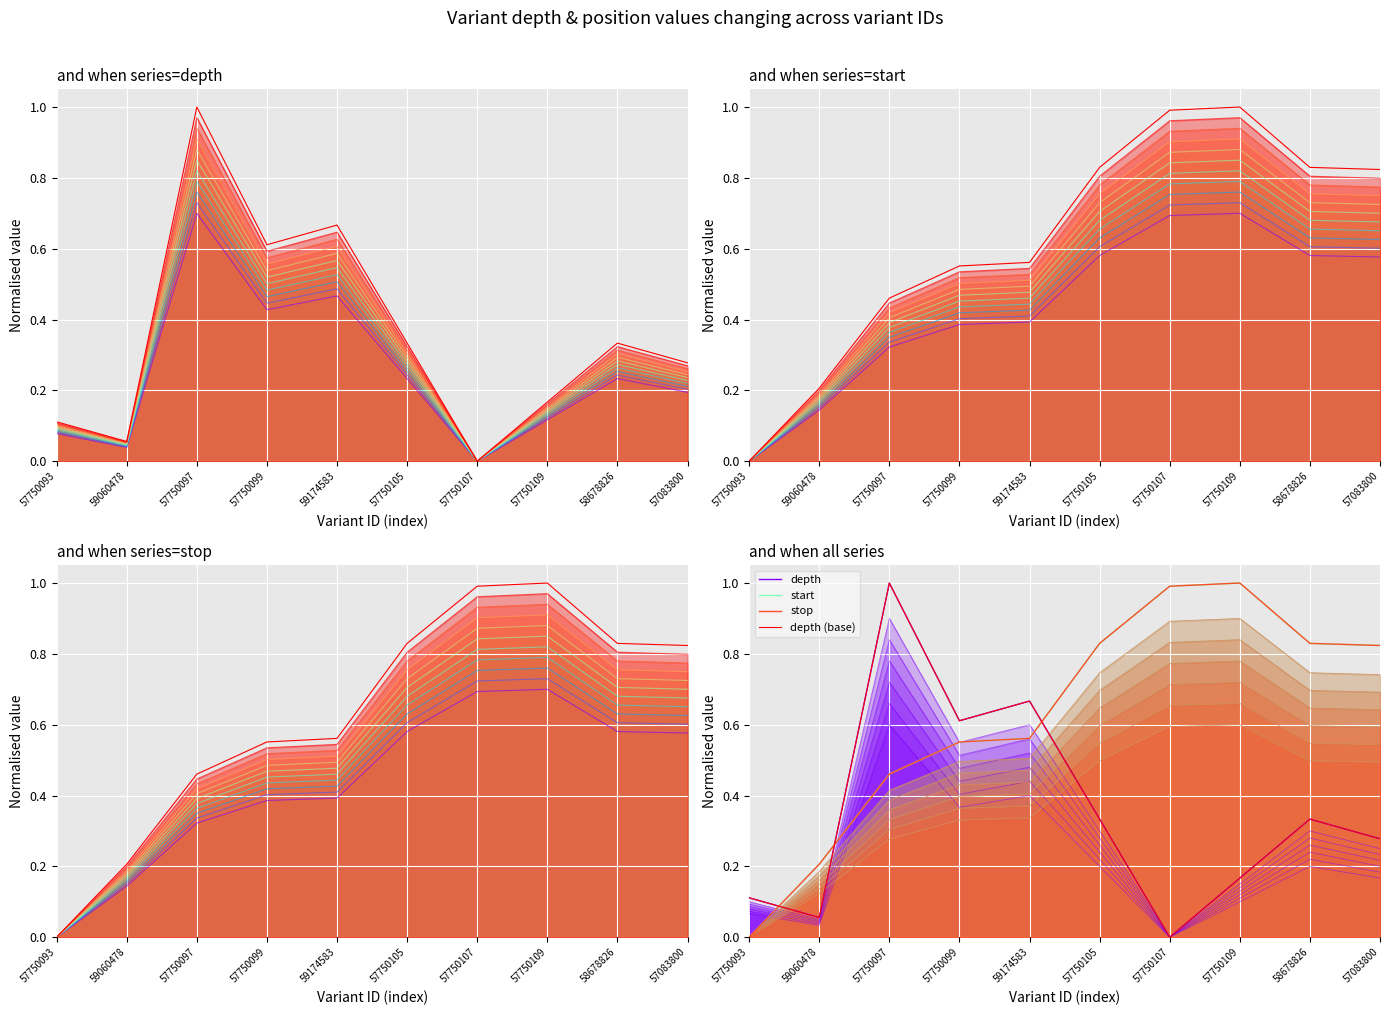

At how many categories does at least one series exceed 0?

10